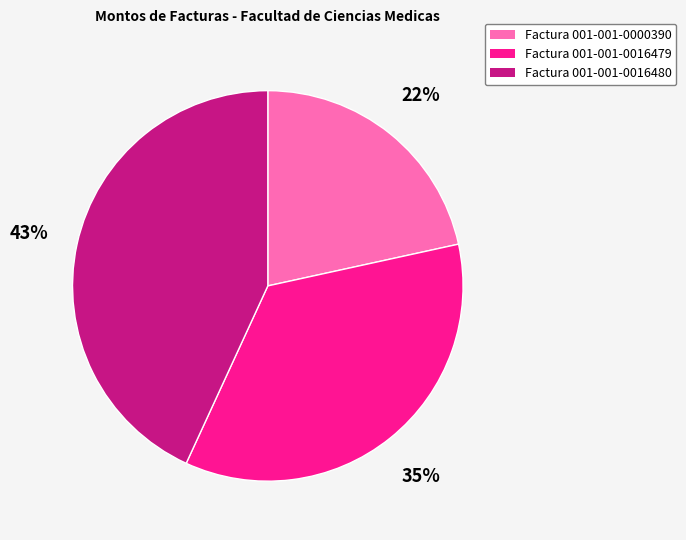

Is it true that Factura 001-001-0000390 is 33% of the pie?

False